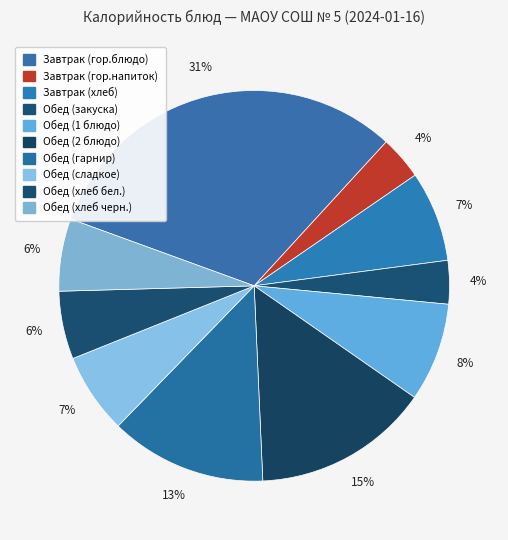

Which slice is the largest?

Завтрак (гор.блюдо)